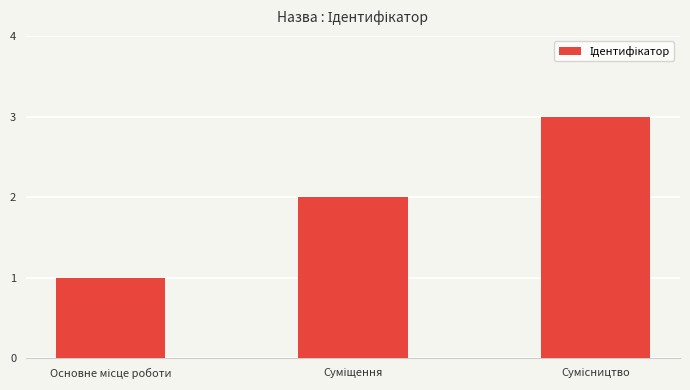

What is the sum of all values?

6